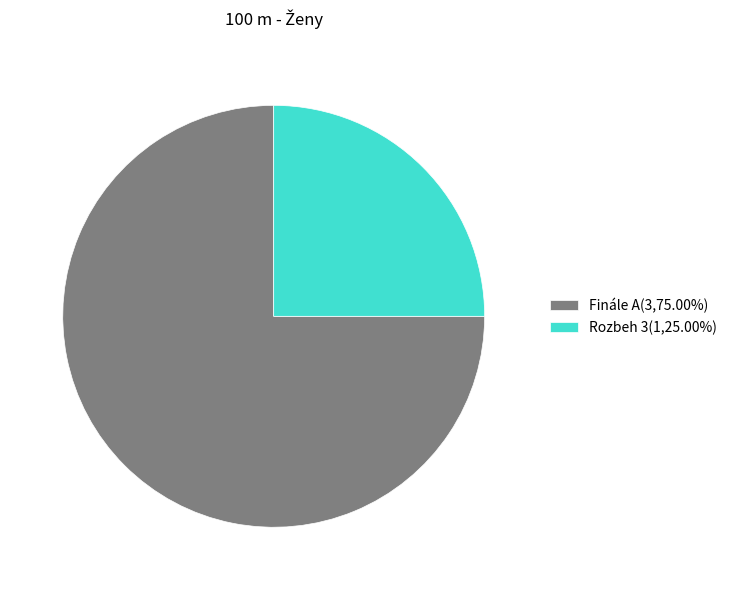

How many slices are in this pie chart?

2